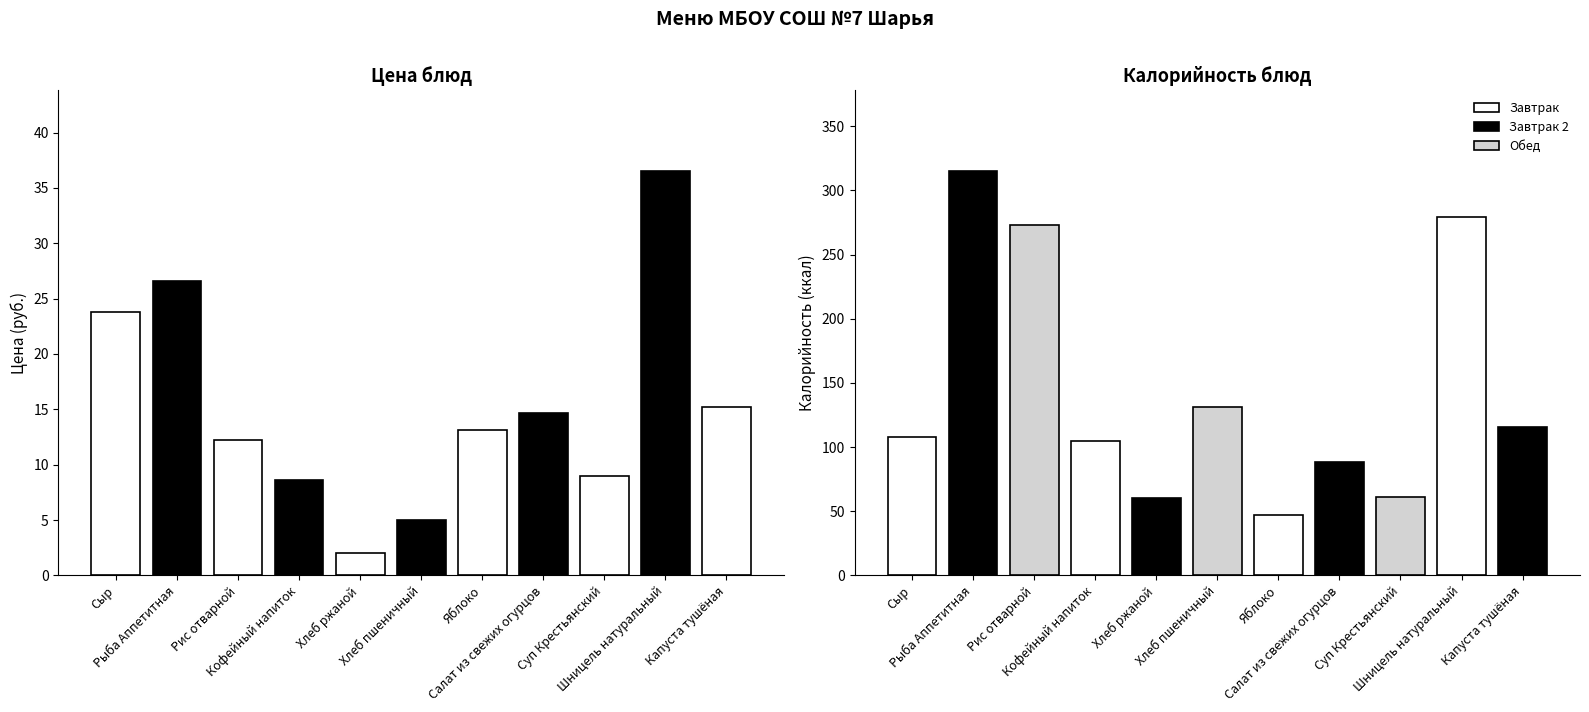

Is it true that Цена equals 8.6 at Кофейный напиток?

True